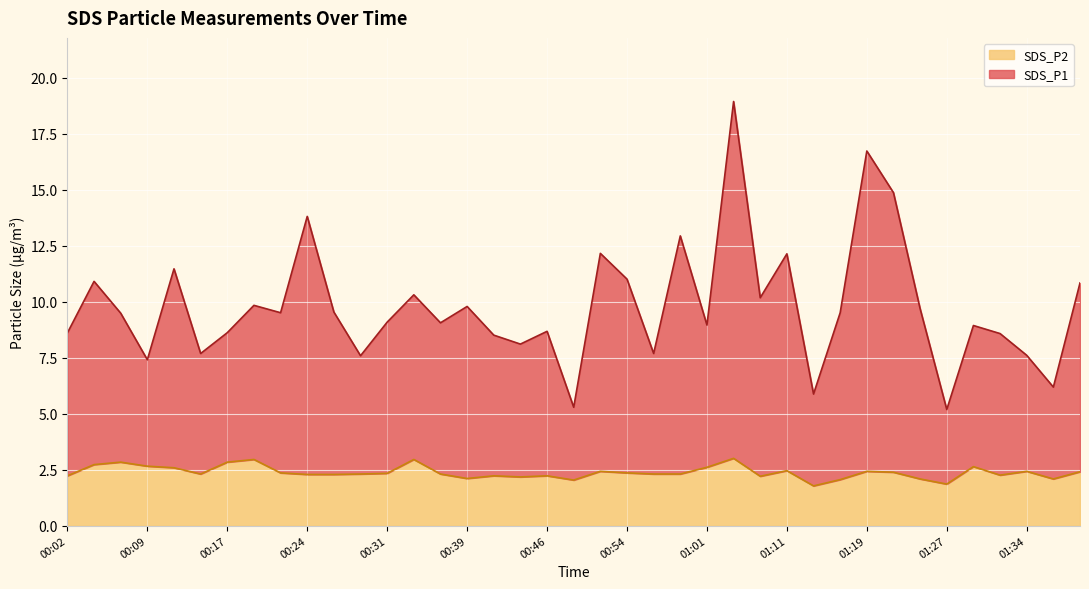

True or false: SDS_P1 and SDS_P2 cross at least once.

False